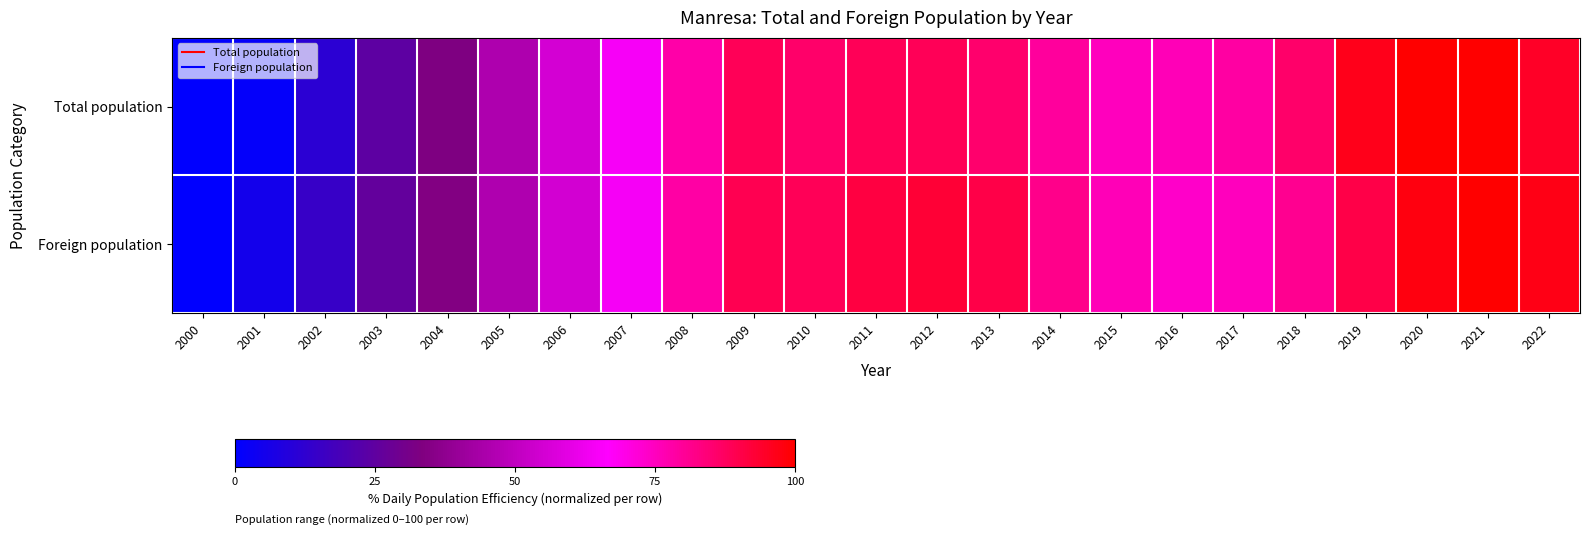

Reading left to right, transcribe all the data shown in this chart.

Total population: 2000=0.0	2001=1.3	2002=11.7	2003=24.3	2004=32.8	2005=45.5	2006=55.4	2007=64.8	2008=78.0	2009=88.4	2010=86.0	2011=88.6	2012=88.5	2013=85.7	2014=79.7	2015=75.2	2016=75.9	2017=78.7	2018=86.2	2019=96.3	2020=100.0	2021=99.6	2022=94.5
Foreign population: 2000=0.0	2001=5.3	2002=14.8	2003=25.8	2004=34.0	2005=45.8	2006=55.1	2007=64.3	2008=78.4	2009=89.3	2010=88.6	2011=91.2	2012=92.9	2013=90.3	2014=81.9	2015=75.8	2016=73.6	2017=75.1	2018=80.9	2019=90.5	2020=97.9	2021=100.0	2022=97.2